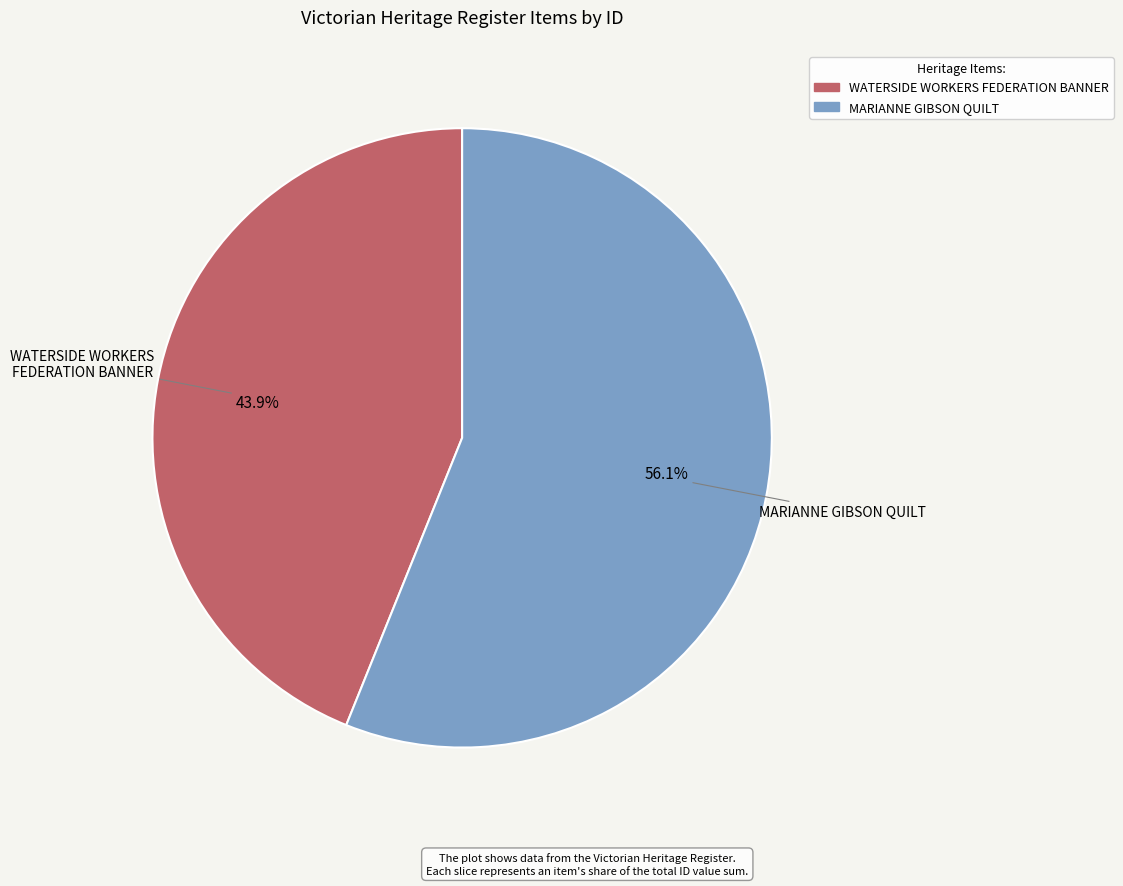

Approximately how many times larger is the value at 43.9% compared to 56.1%?

0.8